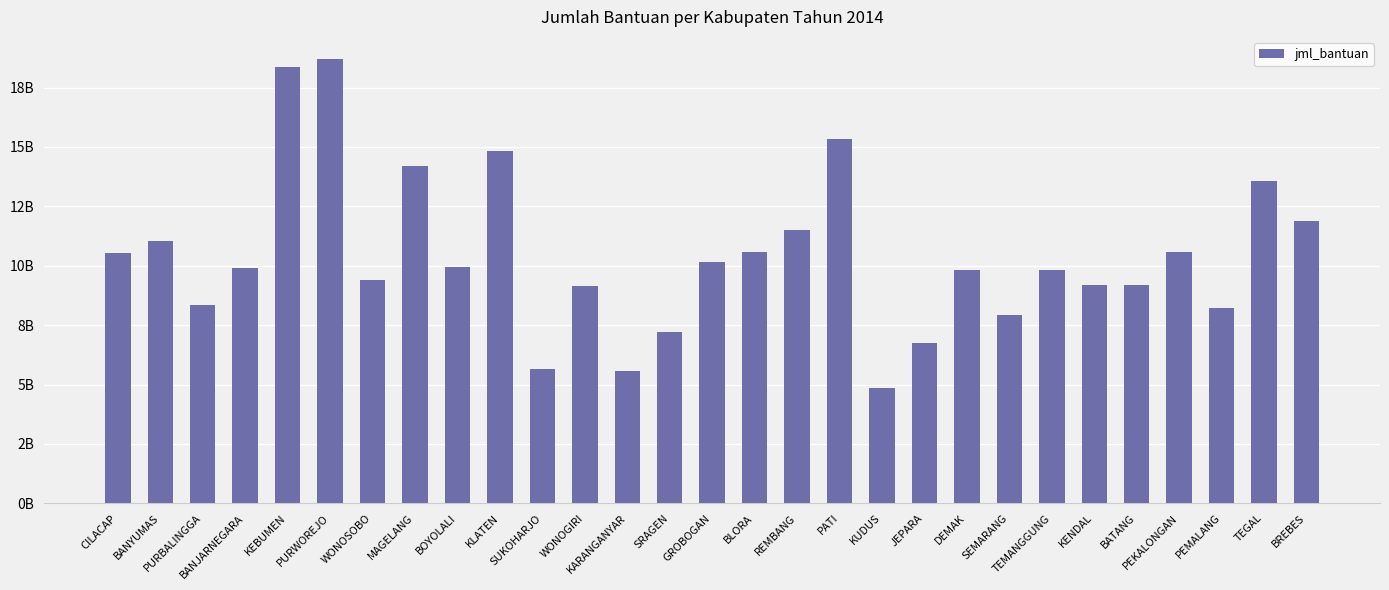

Is it true that the value at KENDAL is 9180000000?

True